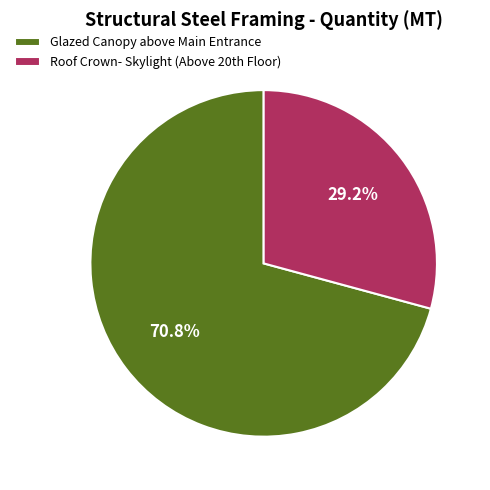

Rank the categories by value from lowest to highest.

Roof Crown- Skylight (Above 20th Floor), Glazed Canopy above Main Entrance